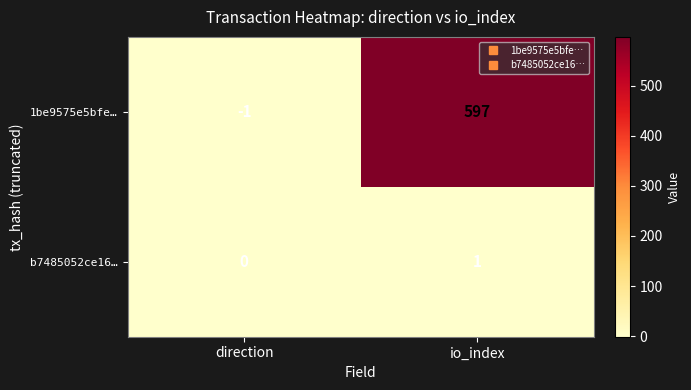

Between direction and io_index, which series saw the biggest shift?

1be9575e5bfe…